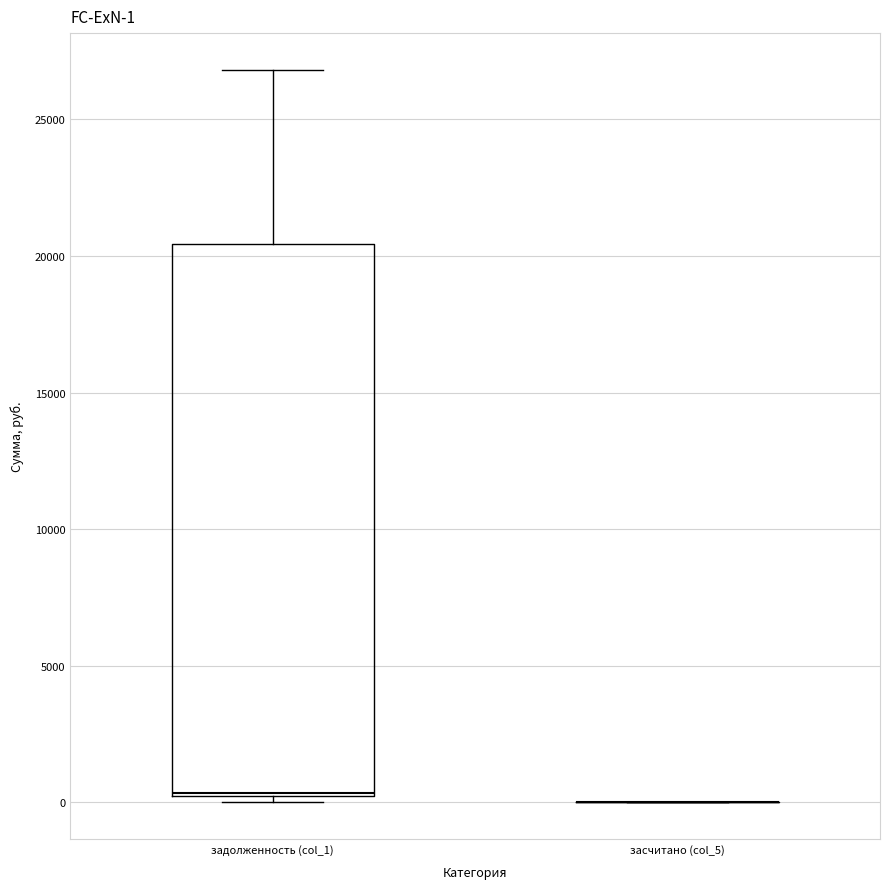

Comparing the boxes themselves (not the whiskers), which one is the tallest?

задолженность (col_1)